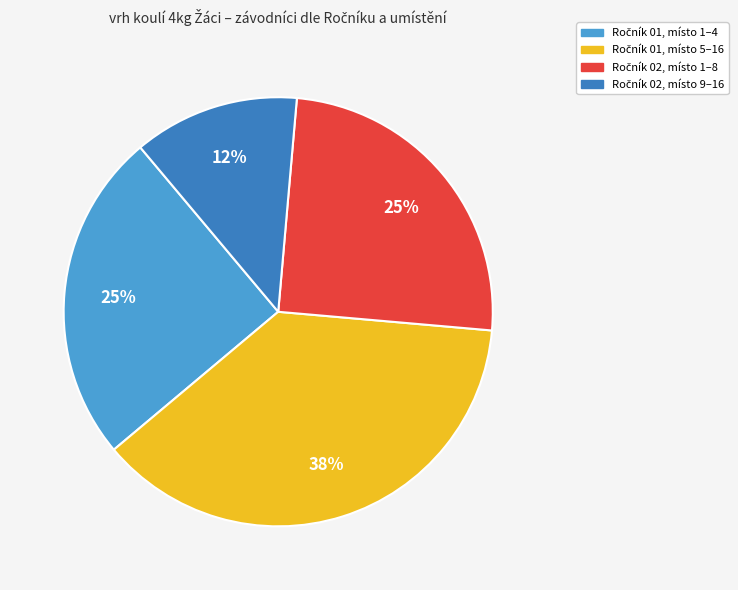

Does any single category account for the majority?

No